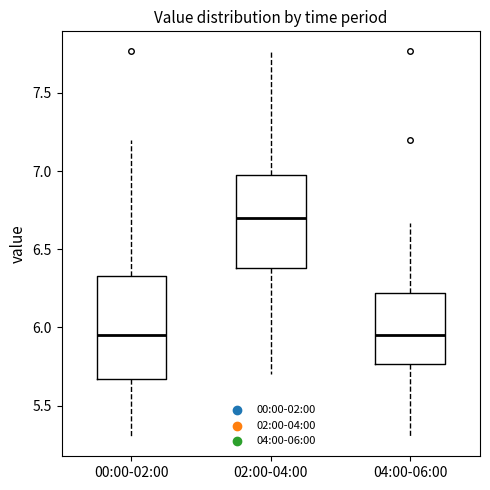

Comparing the boxes themselves (not the whiskers), which one is the tallest?

00:00-02:00